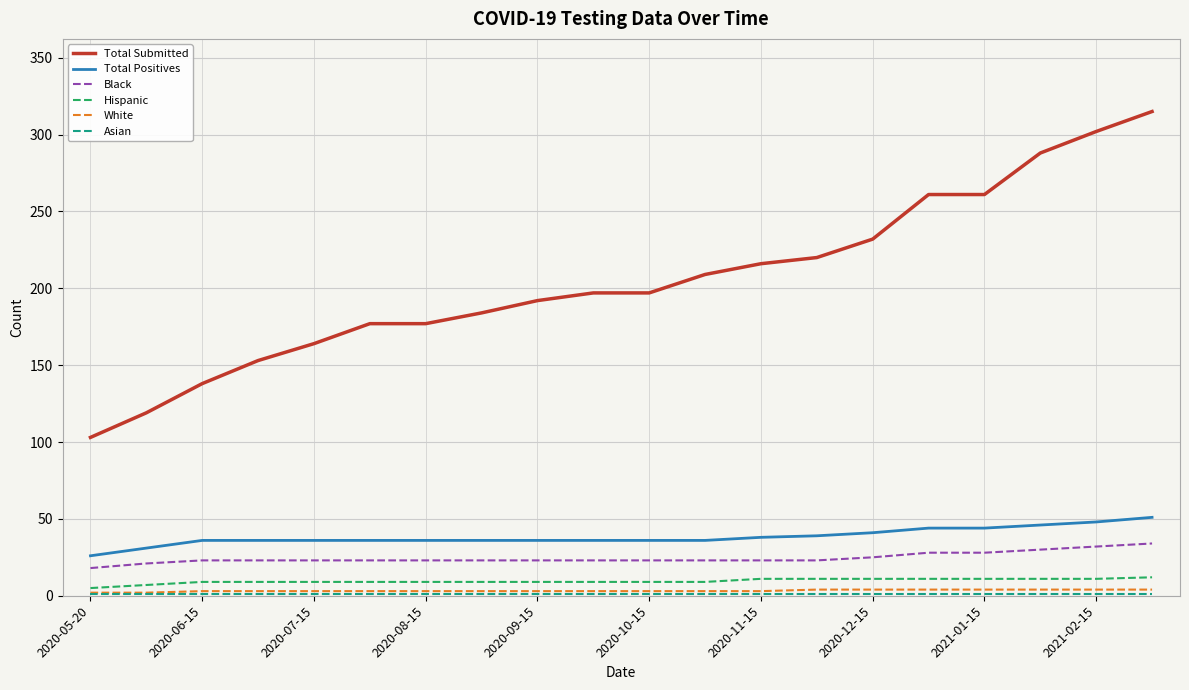

Is this an area chart (filled region under the line)?

No